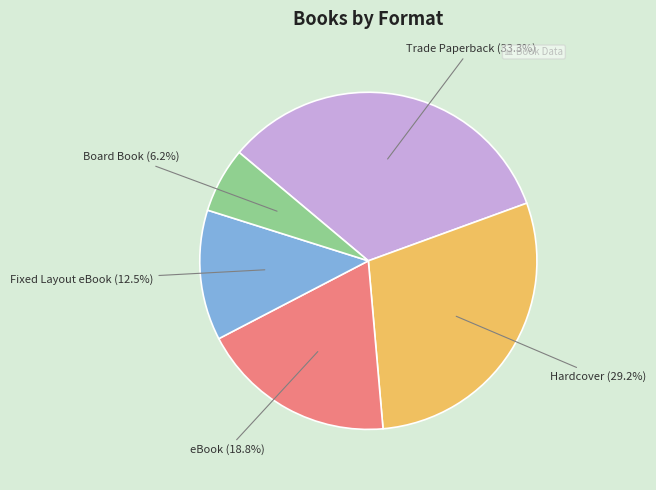

Rank the categories by value from lowest to highest.

Board Book, Fixed Layout eBook, eBook, Hardcover, Trade Paperback